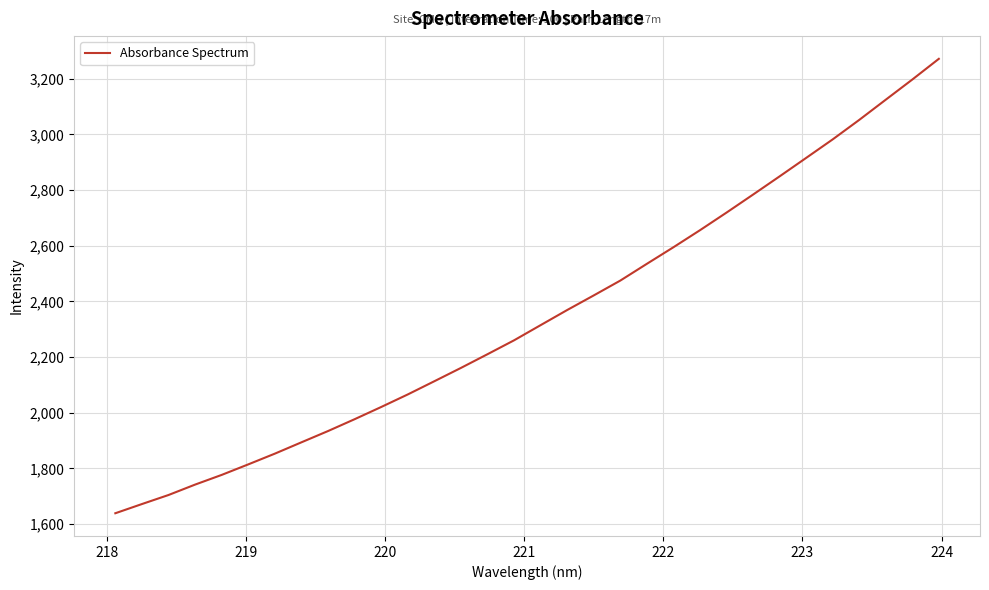

What is the minimum value shown in the chart?

1638.8